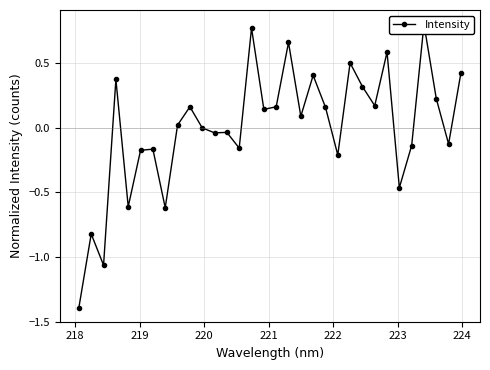

At which category does the data reach its first local peak?

218